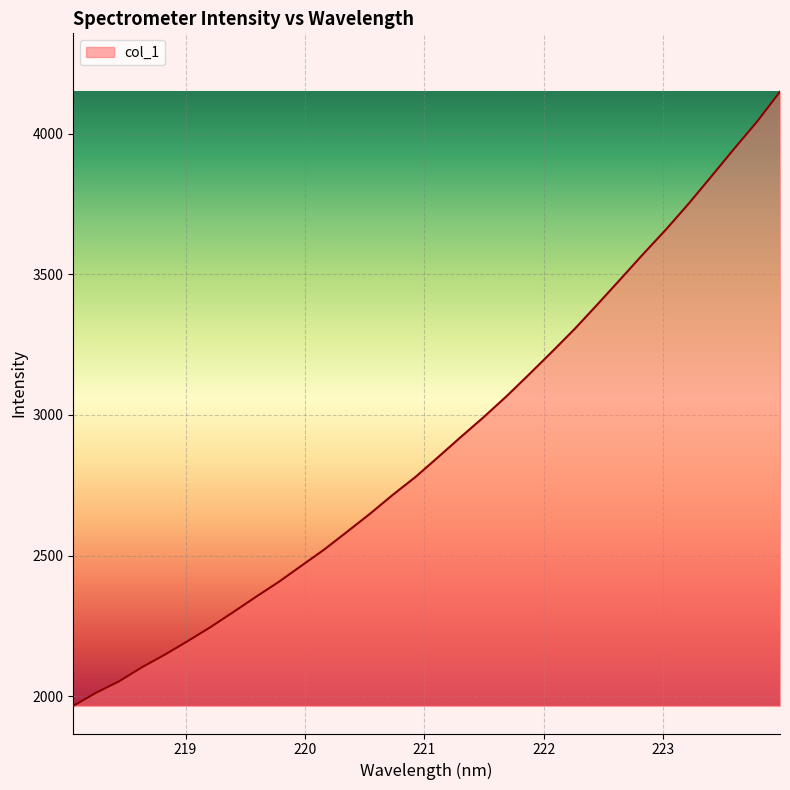

What is the difference between the maximum and minimum values?

2183.5